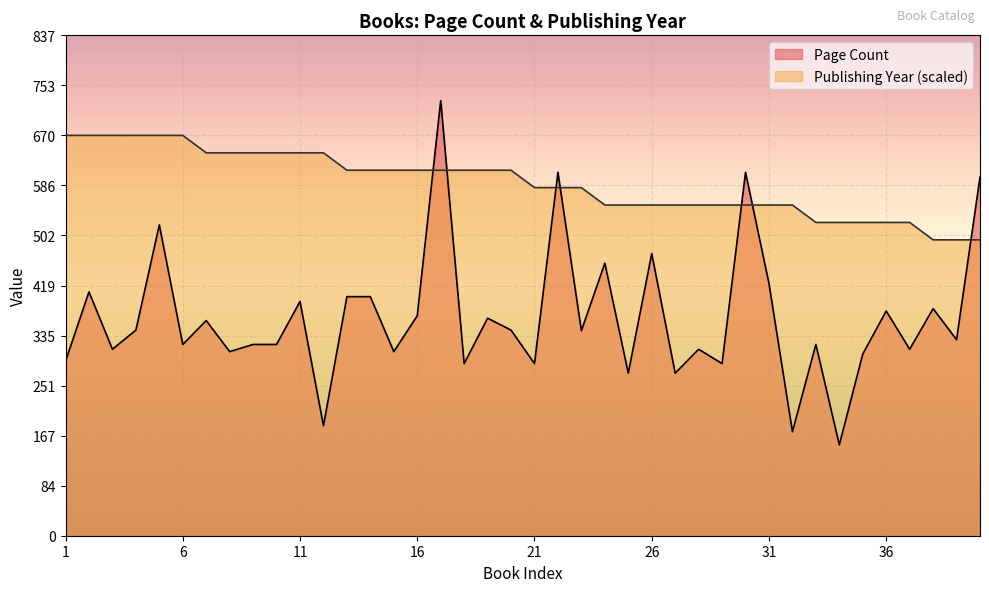

Is it true that Page Count equals 364.0 at 19?

True